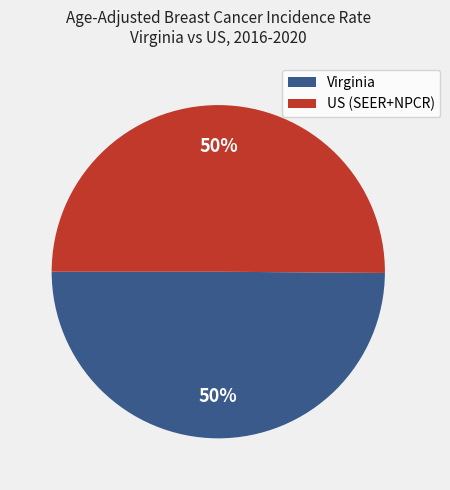

What is the ratio of the value at Virginia to the value at US (SEER+NPCR)?

1.0